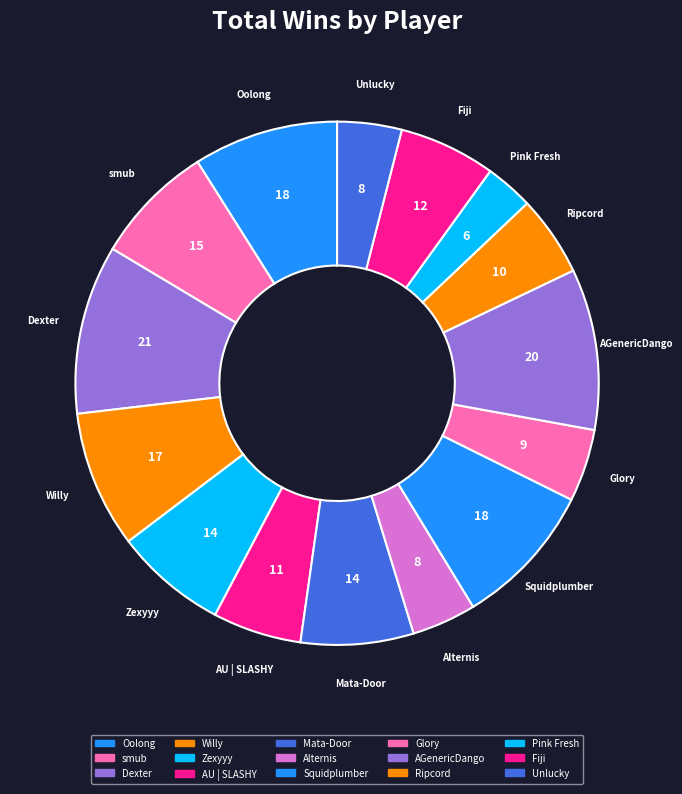

Approximately how many times larger is the value at Unlucky compared to smub?

0.5